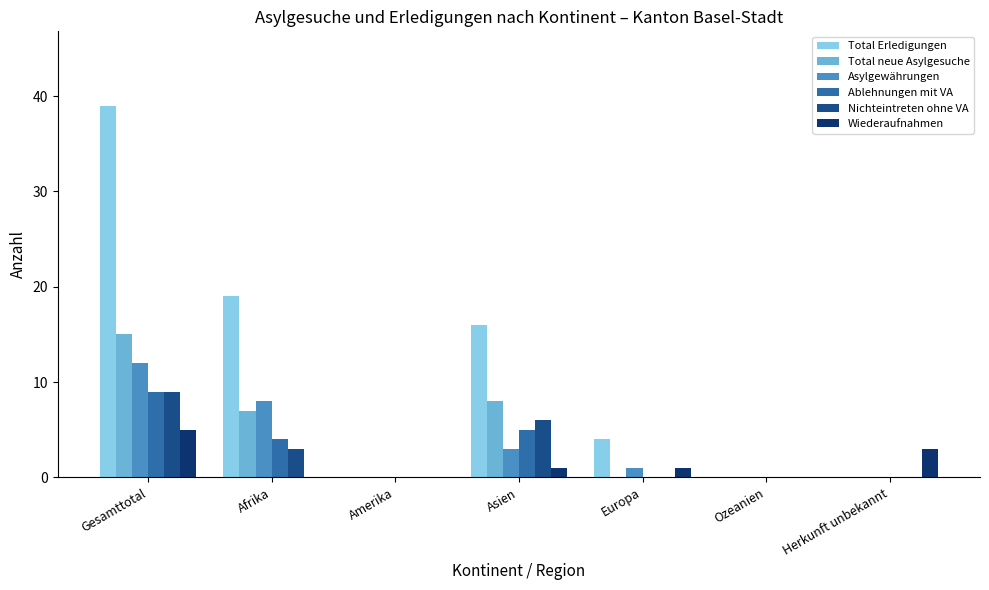

What is the label of the 6th bar from the right?

Afrika